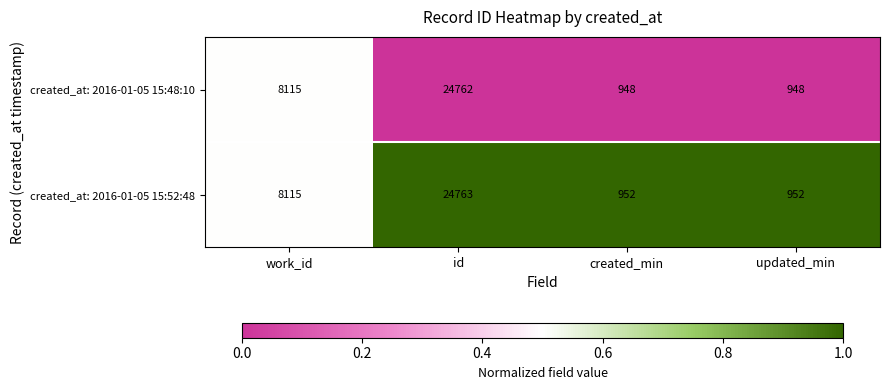

What is the lowest value of the created_at: 2016-01-05 15:48:10 series?

948